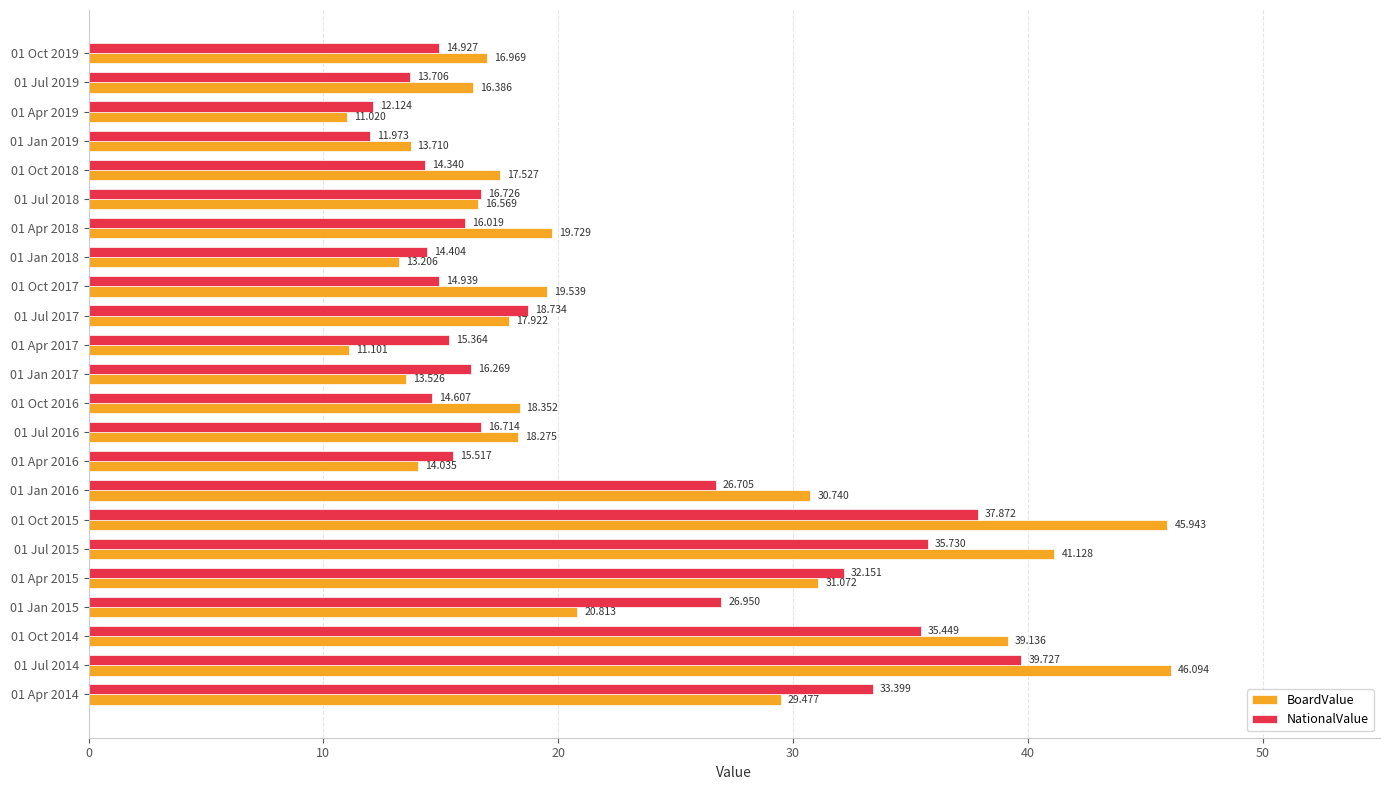

Which series has the largest total across all categories?

BoardValue